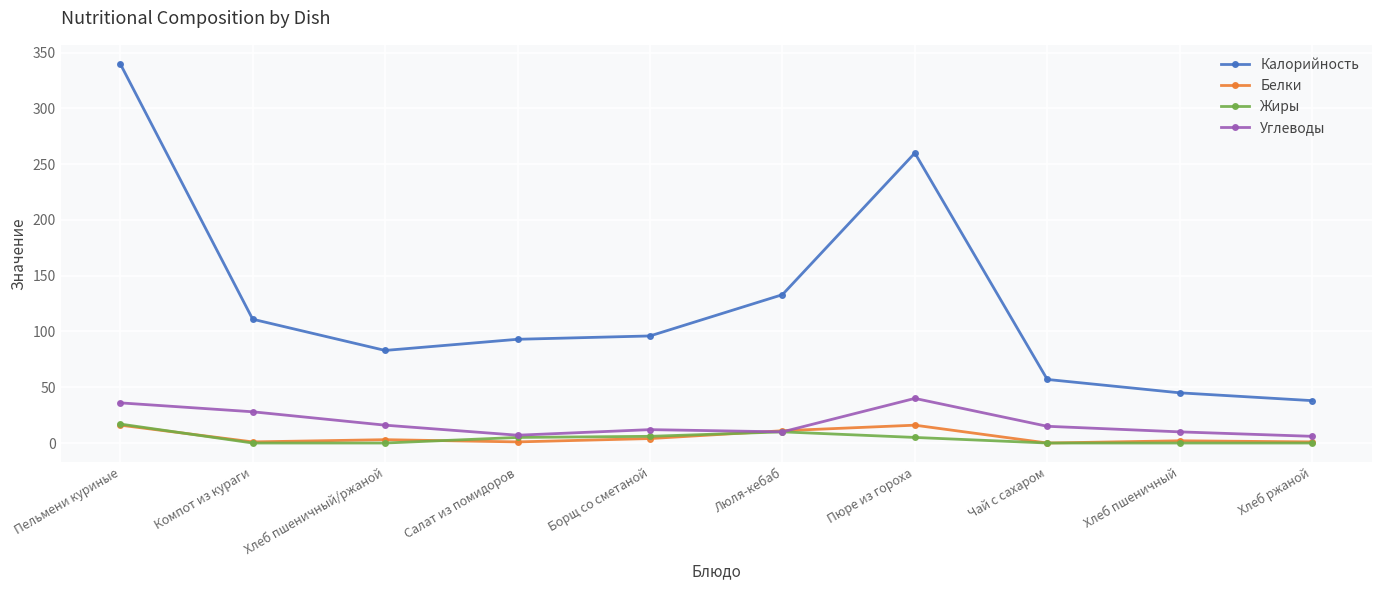

The Калорийность series shows 38 at Хлеб ржаной. True or false?

True